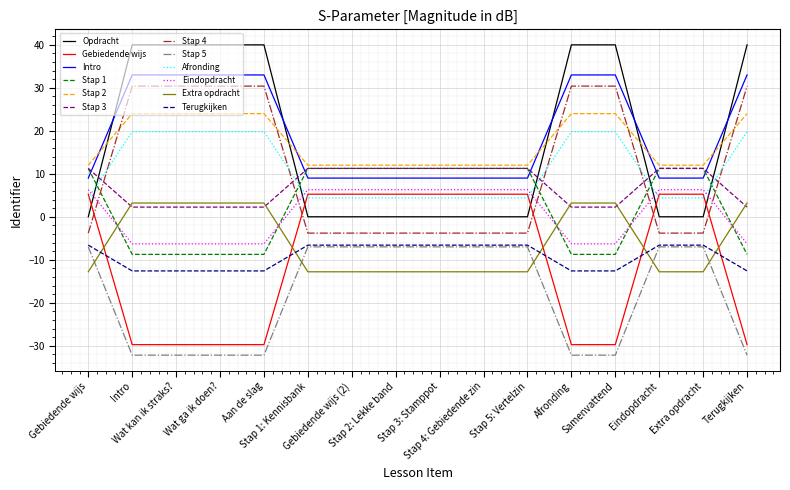

True or false: Stap 1 and Opdracht cross at least once.

True